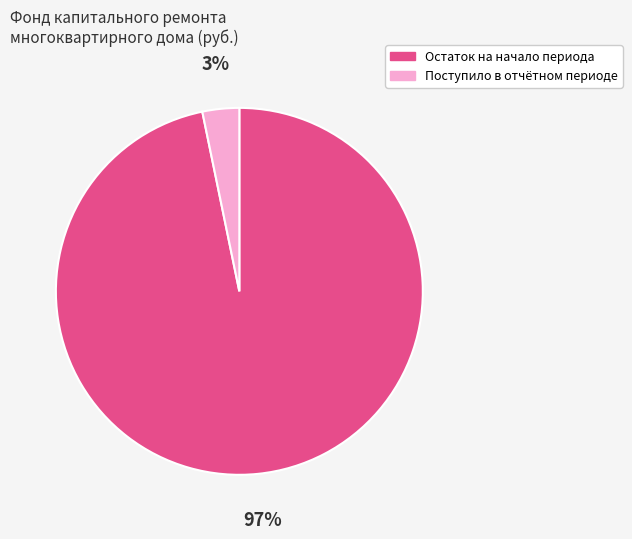

To the nearest percent, what is the average slice percentage?

50%